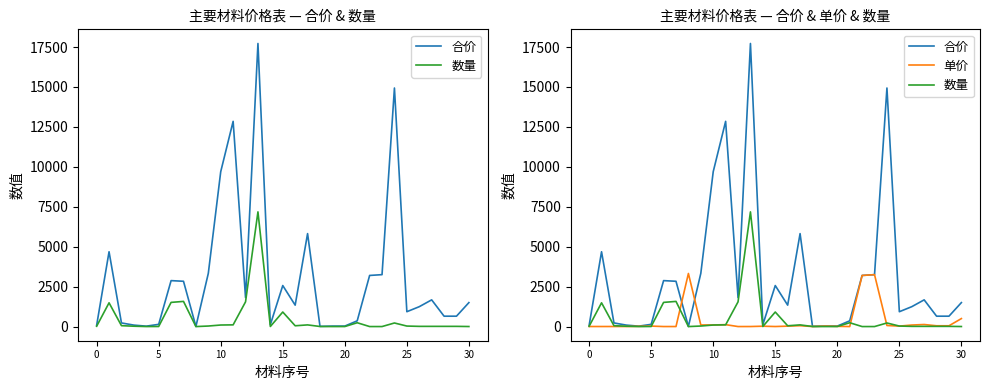

What is the label of the 26th point from the left?

25